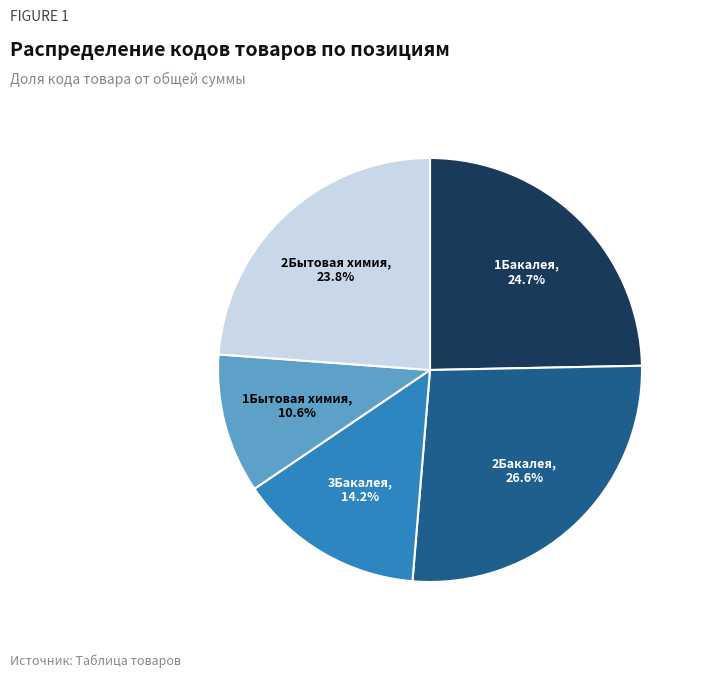

Which category has the biggest portion of the pie?

2Бакалея